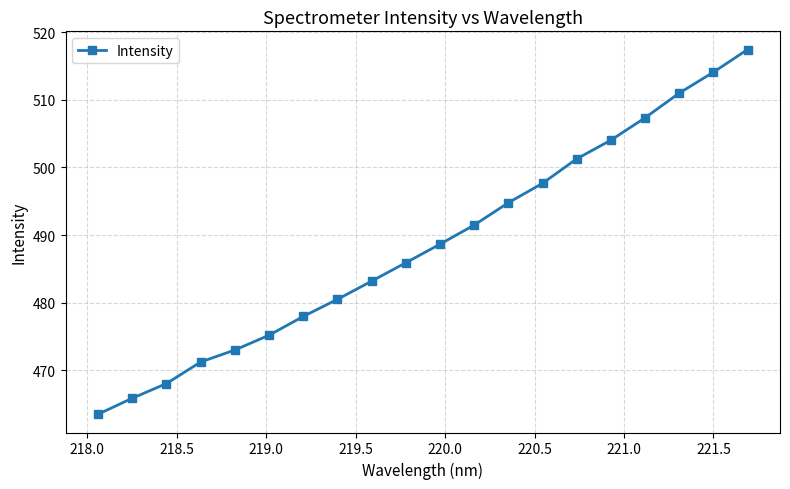

What is the smallest value displayed?

463.5